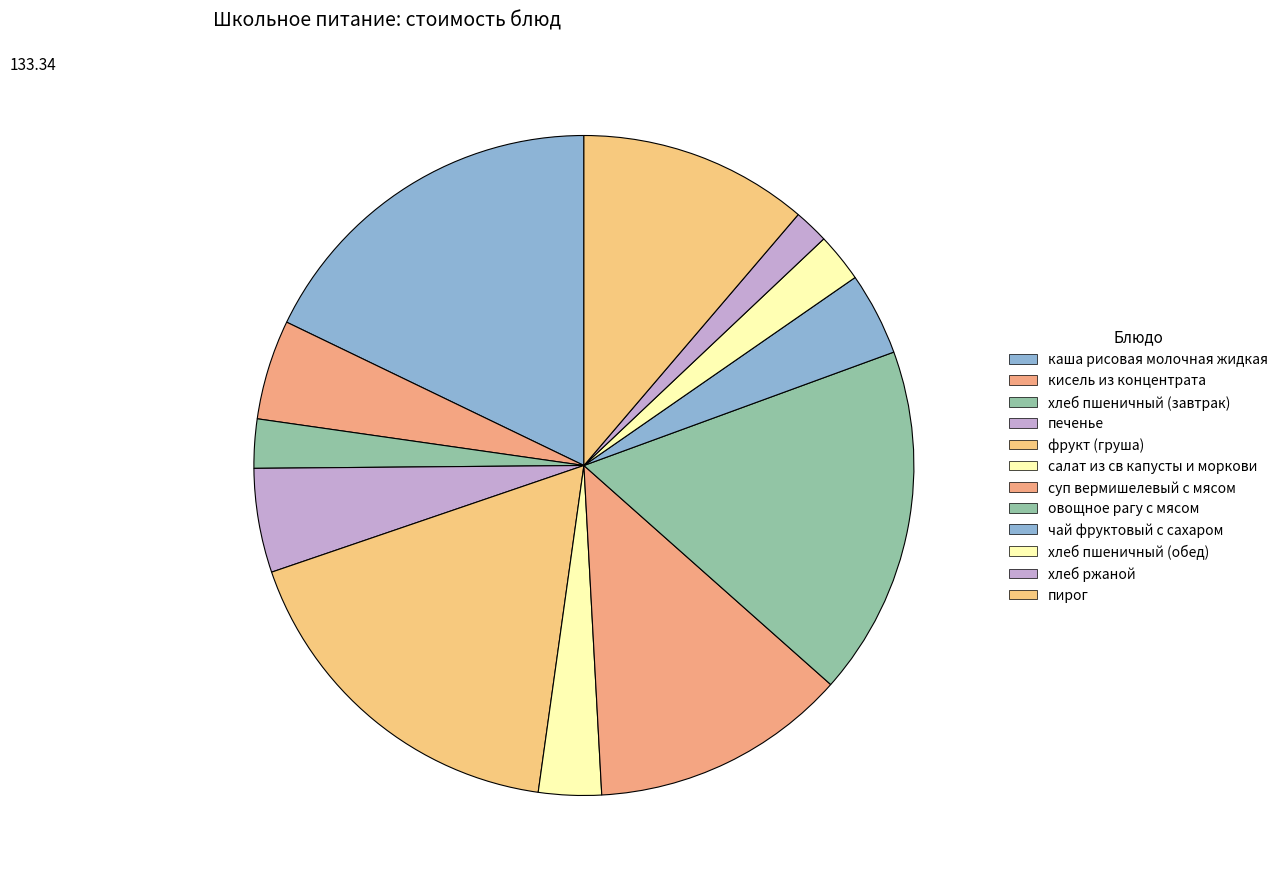

To the nearest percent, what is the difference between the largest and smallest slice percentages?

16%